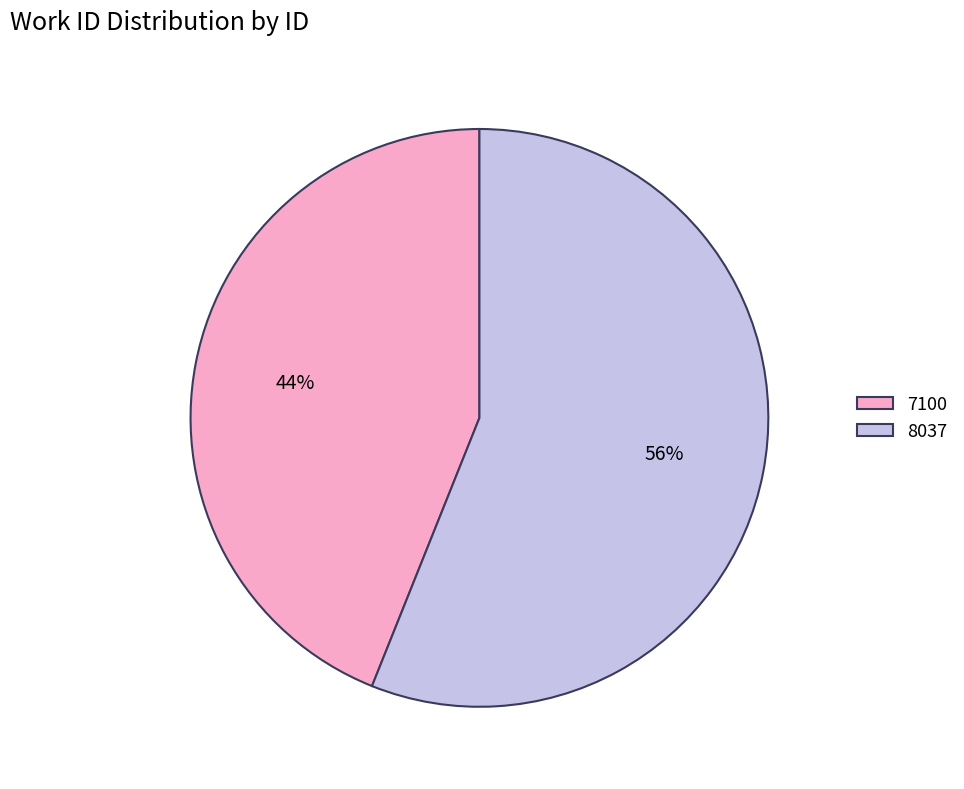

To the nearest percent, what is the difference between the largest and smallest slice percentages?

12%